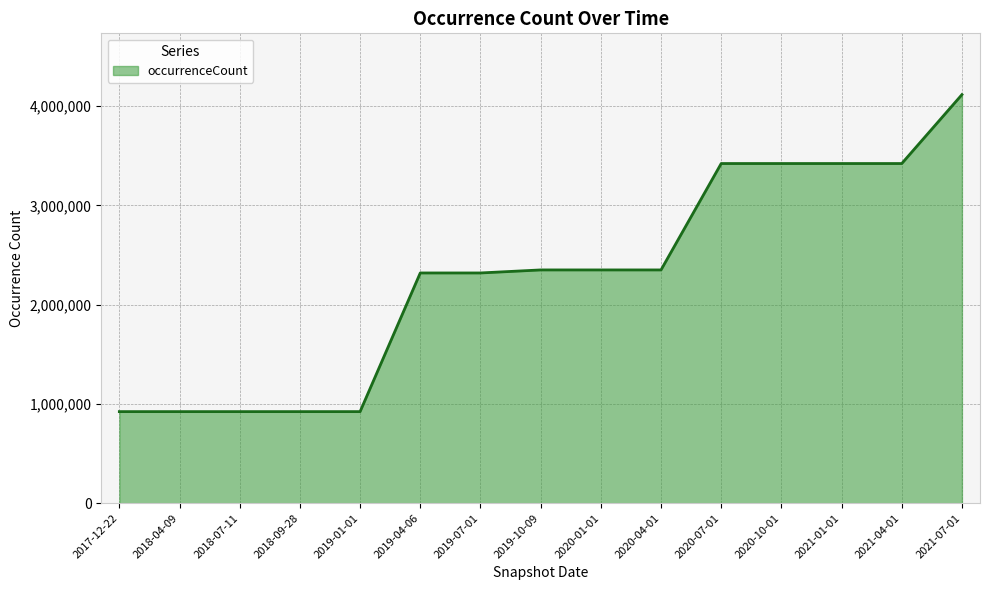

What is the smallest value displayed?

922326